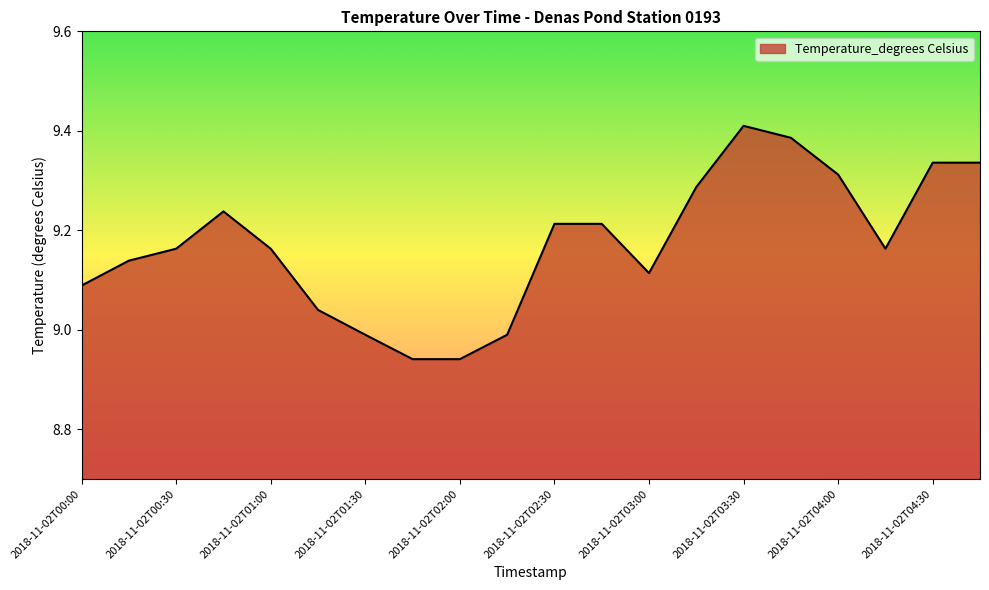

What is the difference between the maximum and minimum values?

0.5